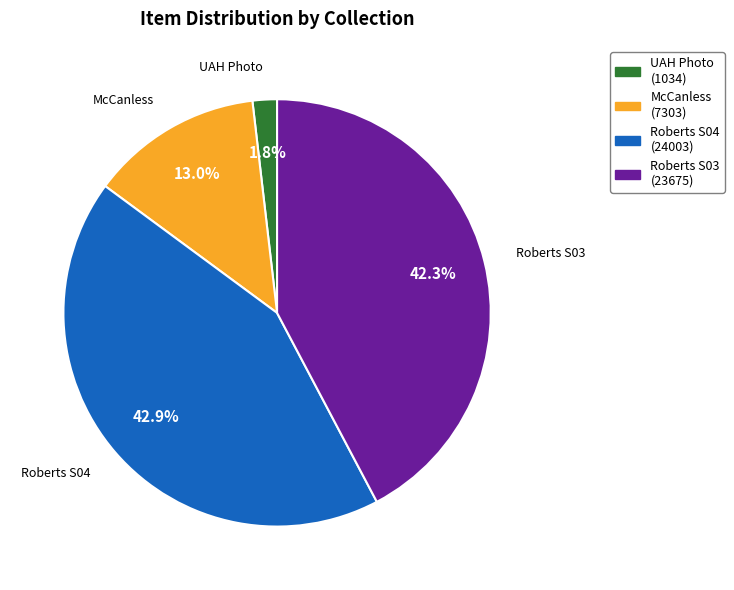

Is Roberts S04 the majority of the pie?

No